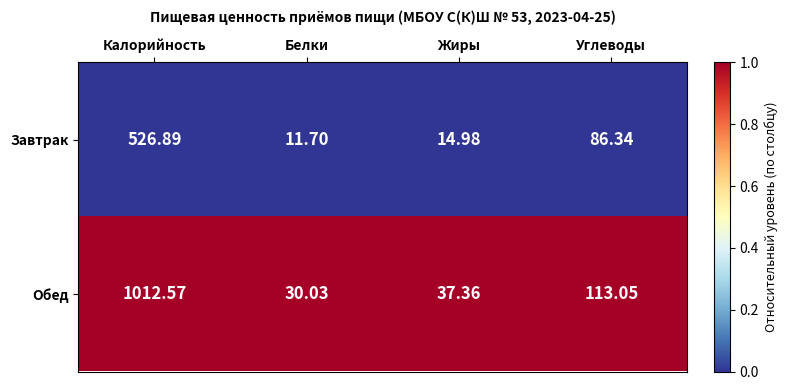

Rank the series by their maximum value, from lowest to highest.

Завтрак, Обед